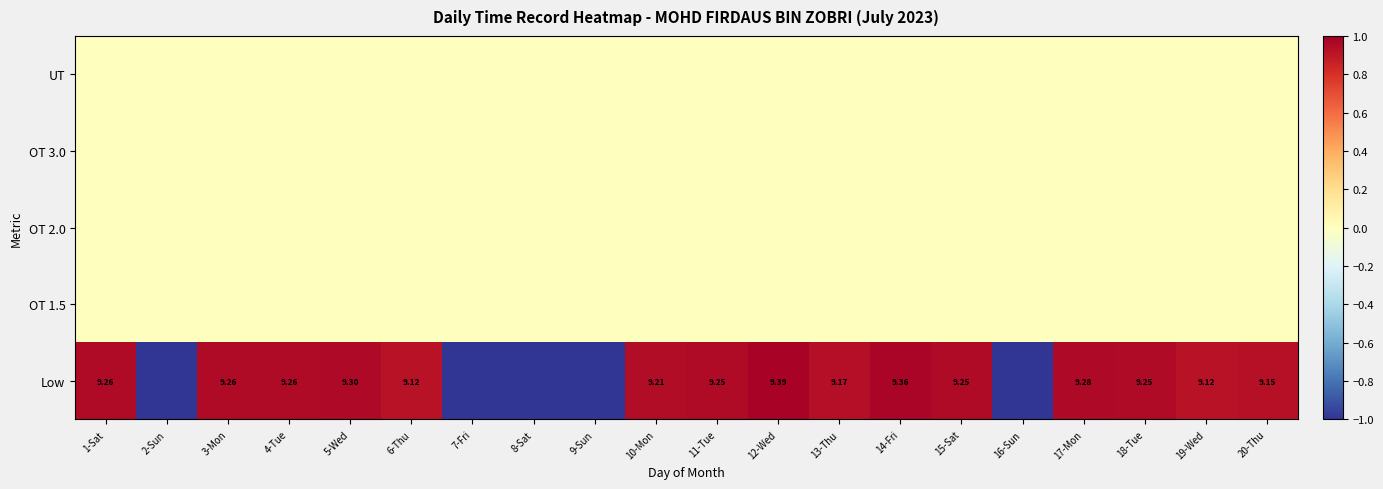

At 16-Sun, list the series in order from smallest to largest.

Low, OT 1.5, OT 2.0, OT 3.0, UT